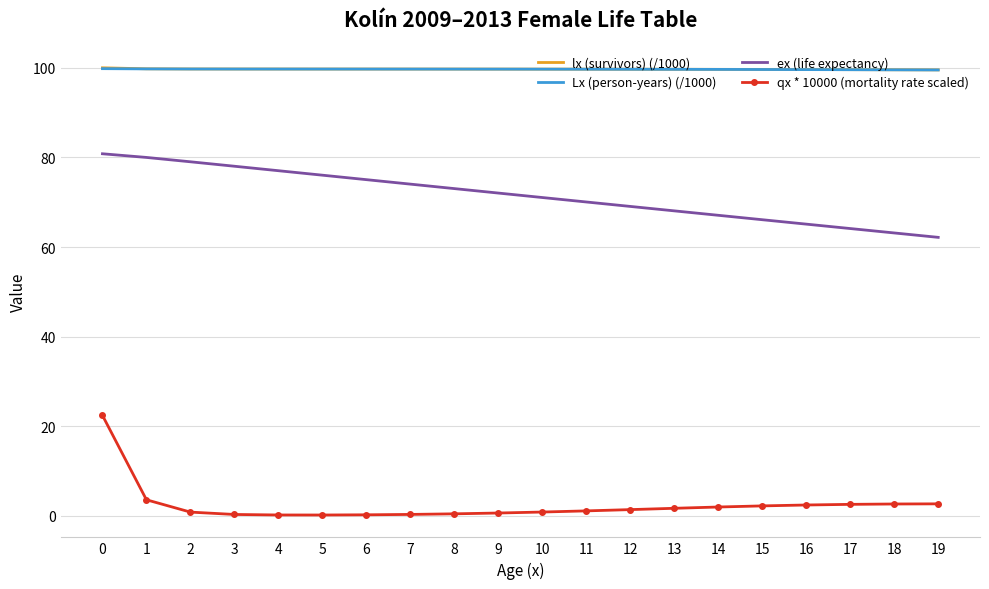

True or false: lx (survivors) (/1000) and ex (life expectancy) intersect in this chart.

False